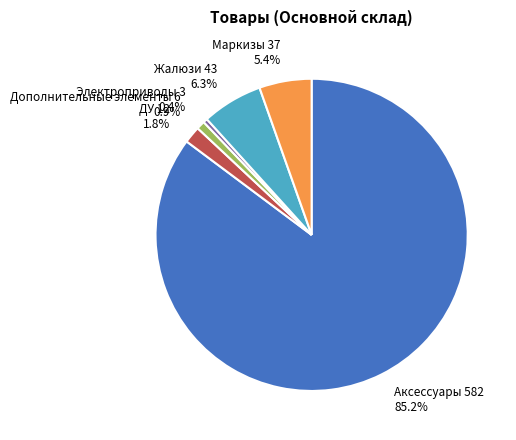

Does Аксессуары represent more than half of the total?

Yes